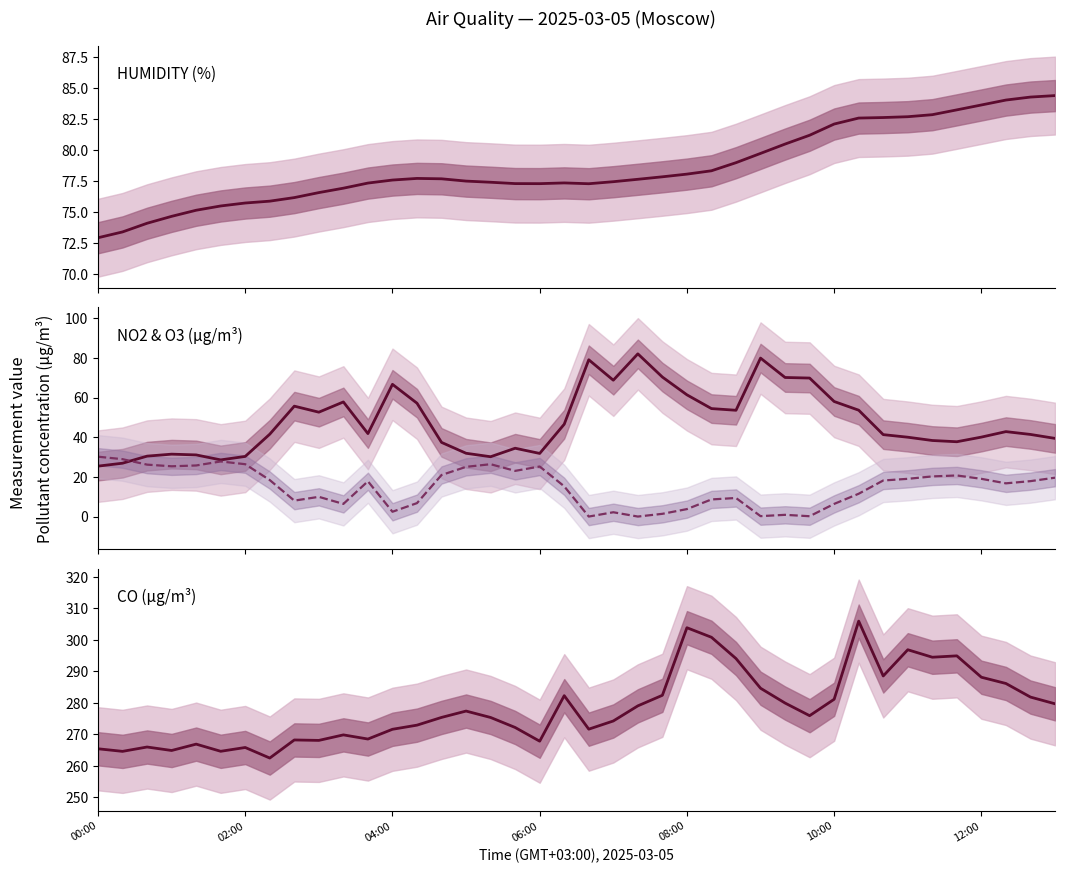

What is the difference between the second highest and minimum values in the O3 µg/m³ series?

28.9